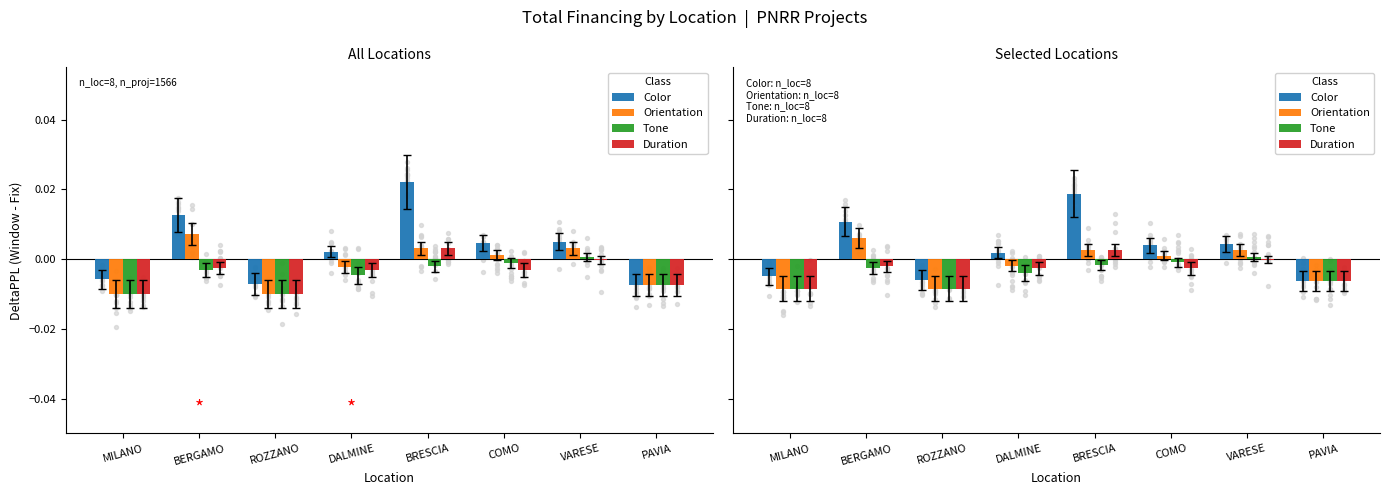

Which series reaches the minimum Y coordinate?

Orientation